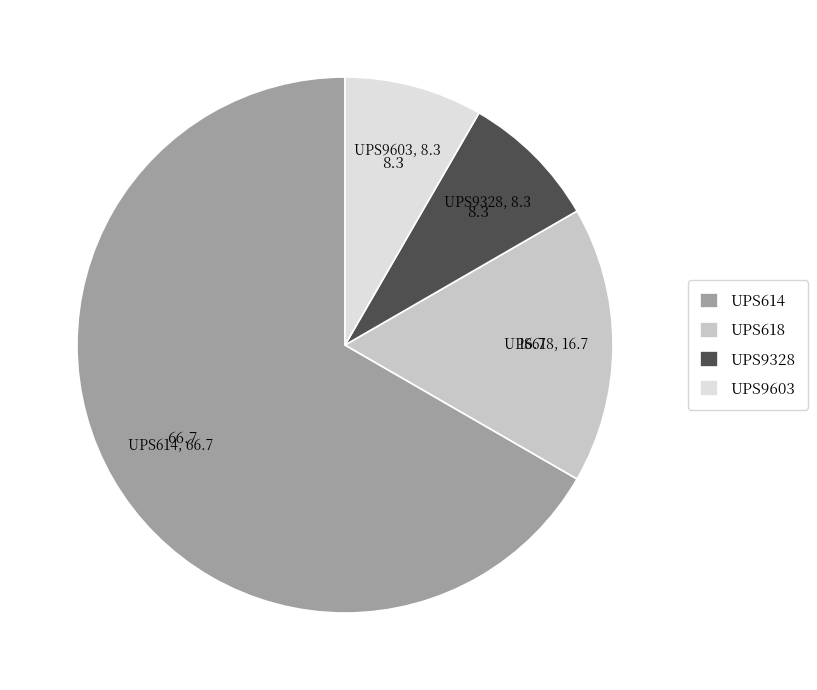

Do UPS9328 and UPS618 together represent more than half of the pie?

No